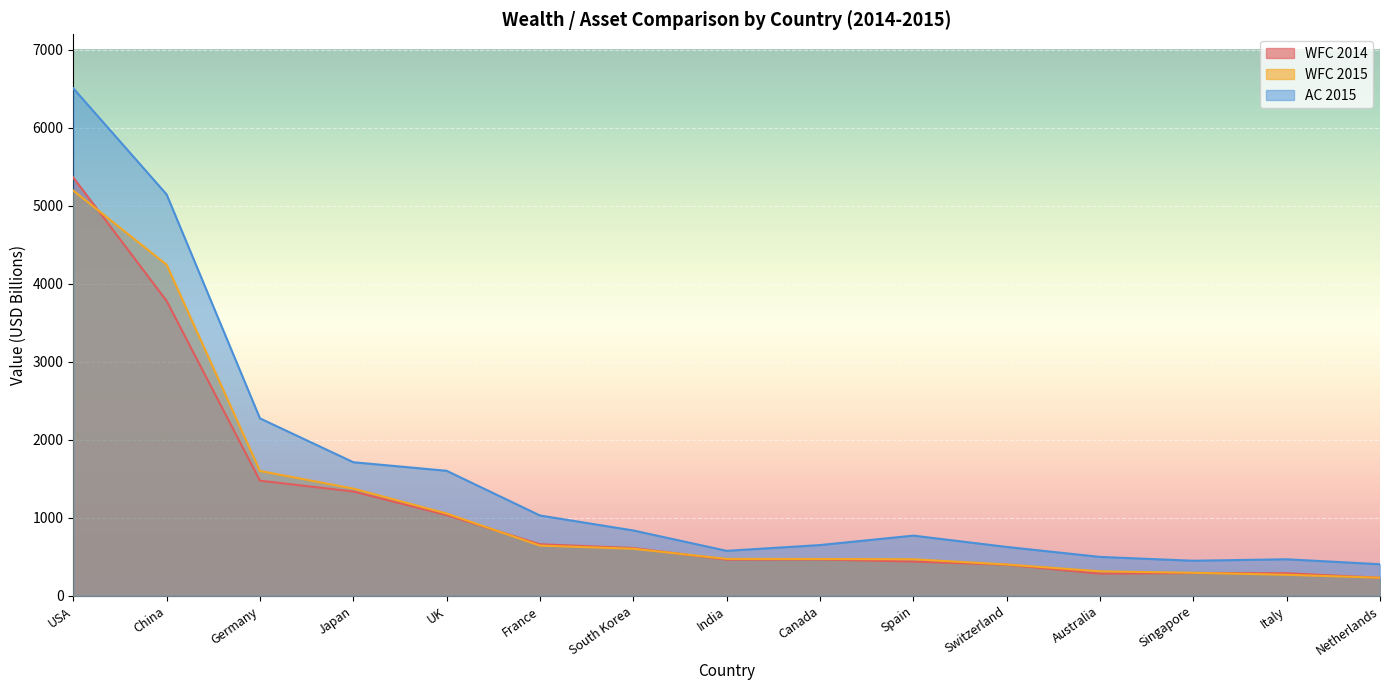

Reading right to left, what are all the values shown in this chart?

WFC 2014: 233.2	290.7	293.1	285.5	399.6	440.1	467.2	464.6	613.8	662.1	1036.5	1338.5	1477.4	3782.0	5364.5
WFC 2015: 233.5	270.9	296.5	315.5	403.0	469.8	473.6	474.5	604.7	645.1	1056.3	1375.6	1601.8	4246.1	5196.4
AC 2015: 406.0	470.0	451.0	500.0	628.0	773.0	652.0	578.0	839.0	1031.0	1604.0	1714.0	2276.0	5147.0	6508.0